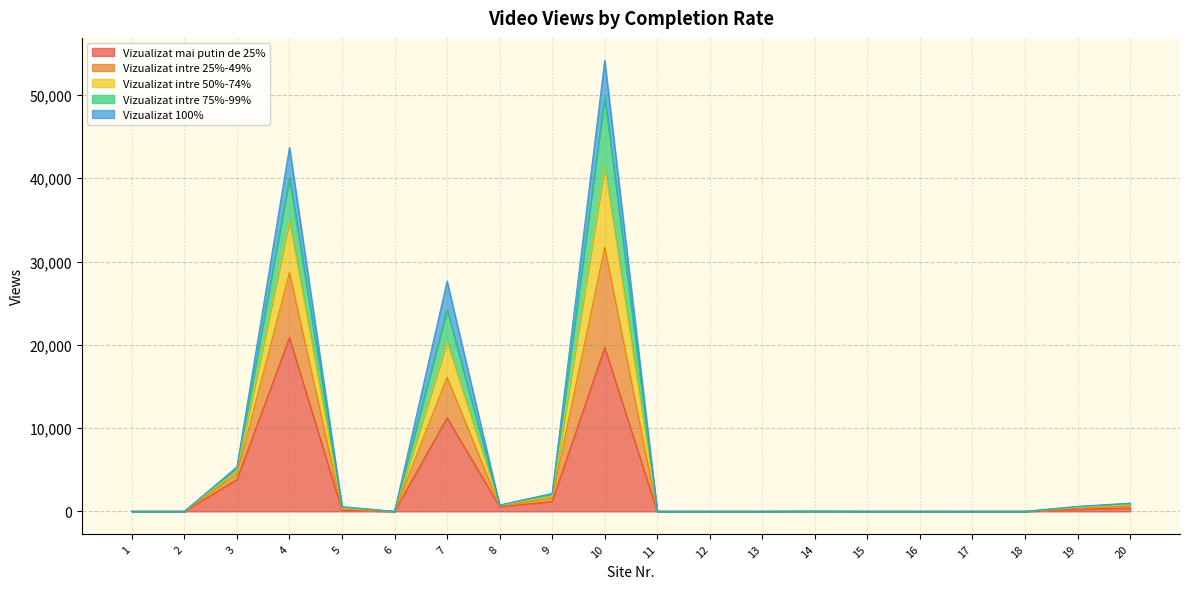

Between 16 and 5, which is larger?

5